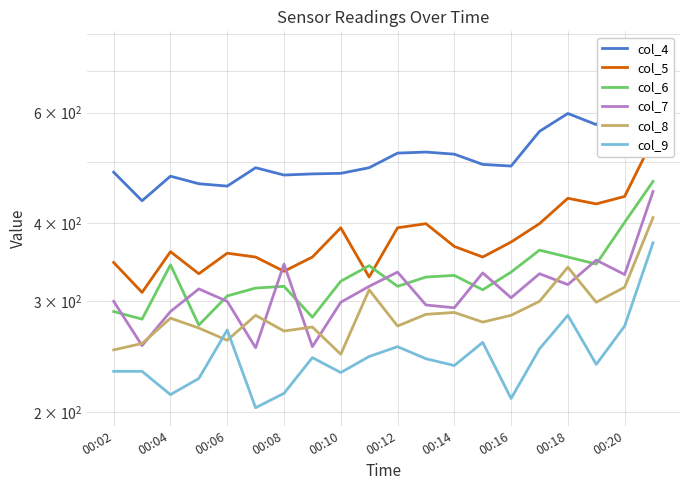

What is the minimum value shown in the chart?

203